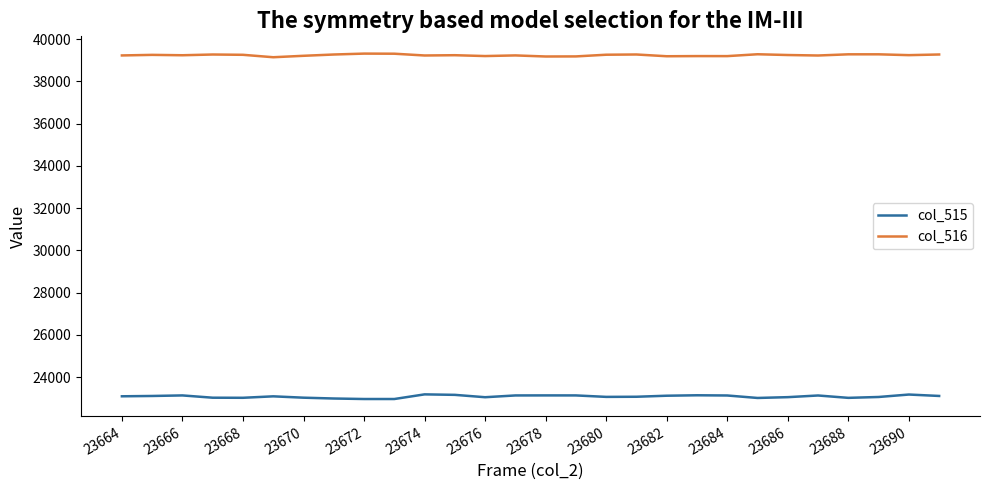

True or false: col_515 and col_516 cross at least once.

False